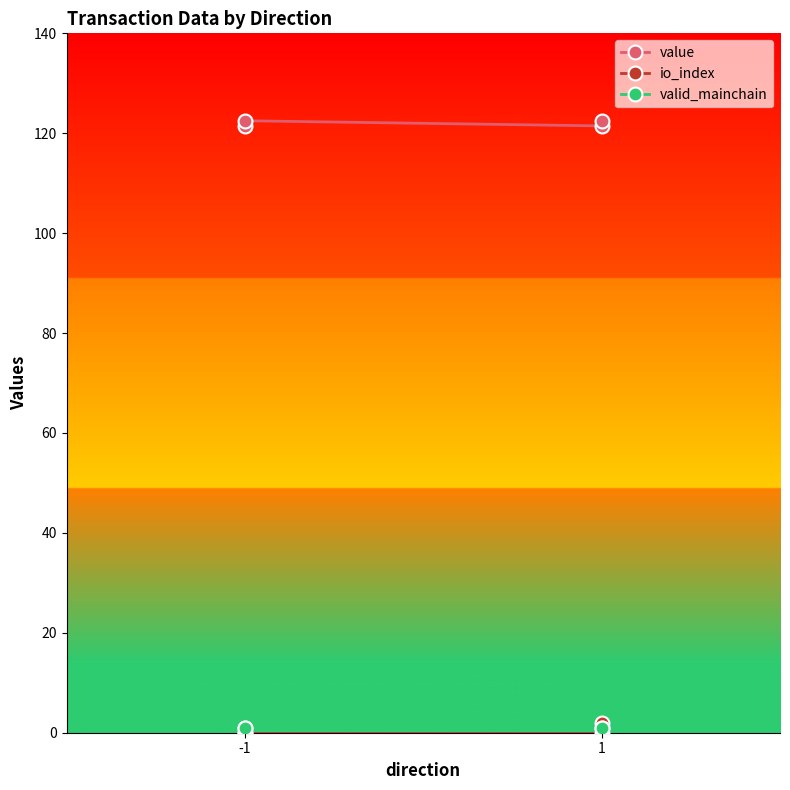

Is this an area chart (filled region under the line)?

No